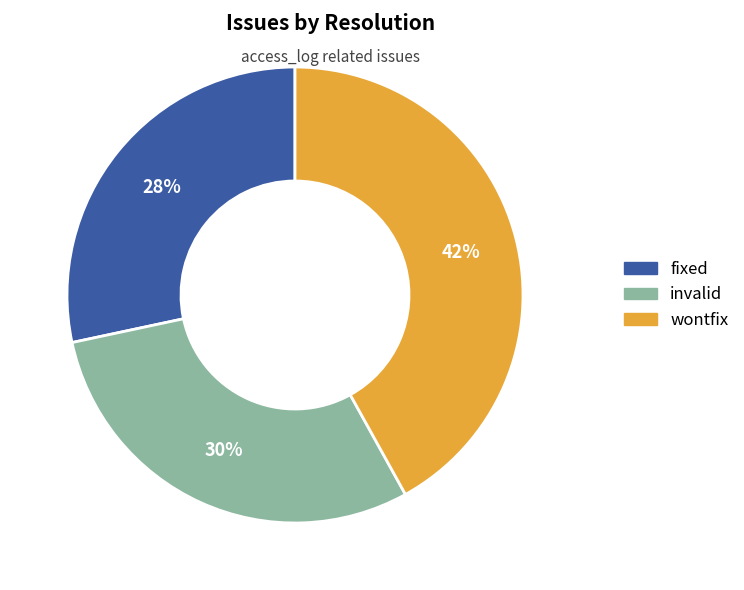

Which has a higher value, wontfix or fixed?

wontfix